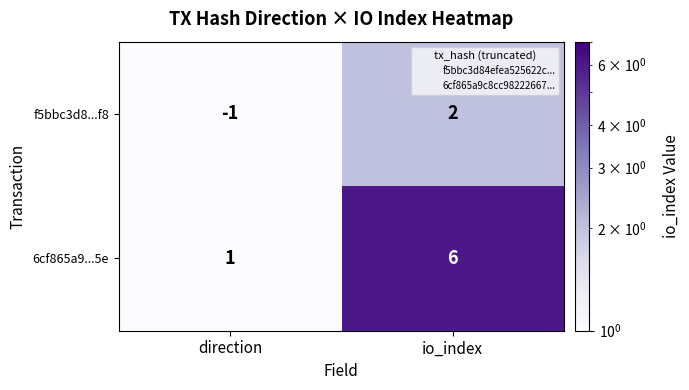

Rank the series by their average value, from highest to lowest.

6cf865a9...5e, f5bbc3d8...f8